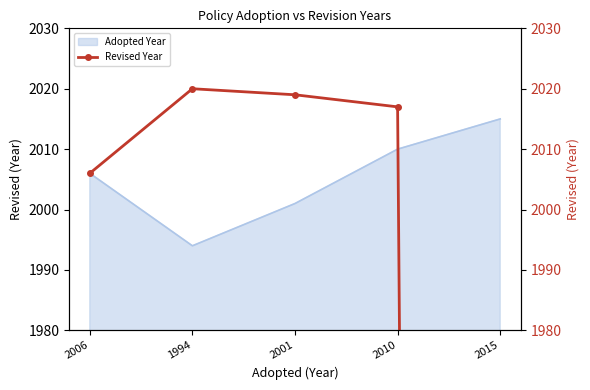

How many data points are less than 2017?

2